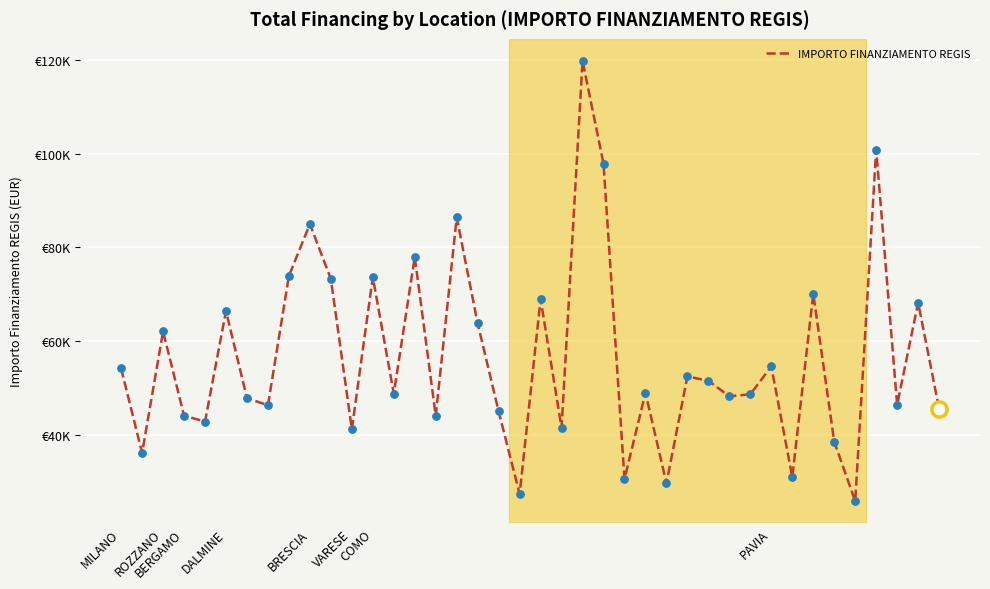

Does the chart have visible grid lines?

Yes